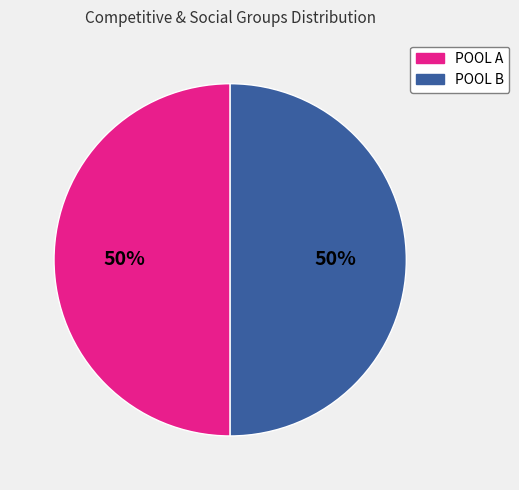

Is it true that POOL B is 8% of the pie?

False